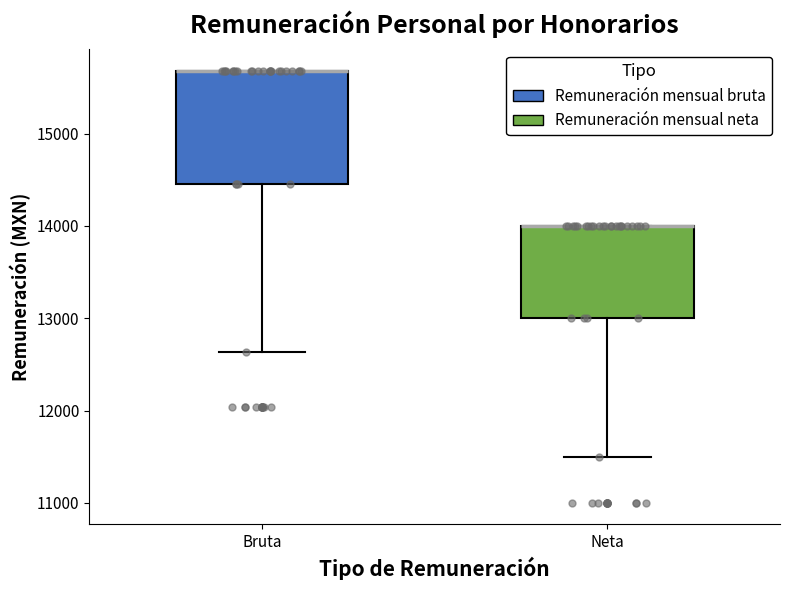

Where is the lower edge of the box for Bruta on the y-axis? The values are not printed on the chart, so give them approximately, as read against the axis.

14500